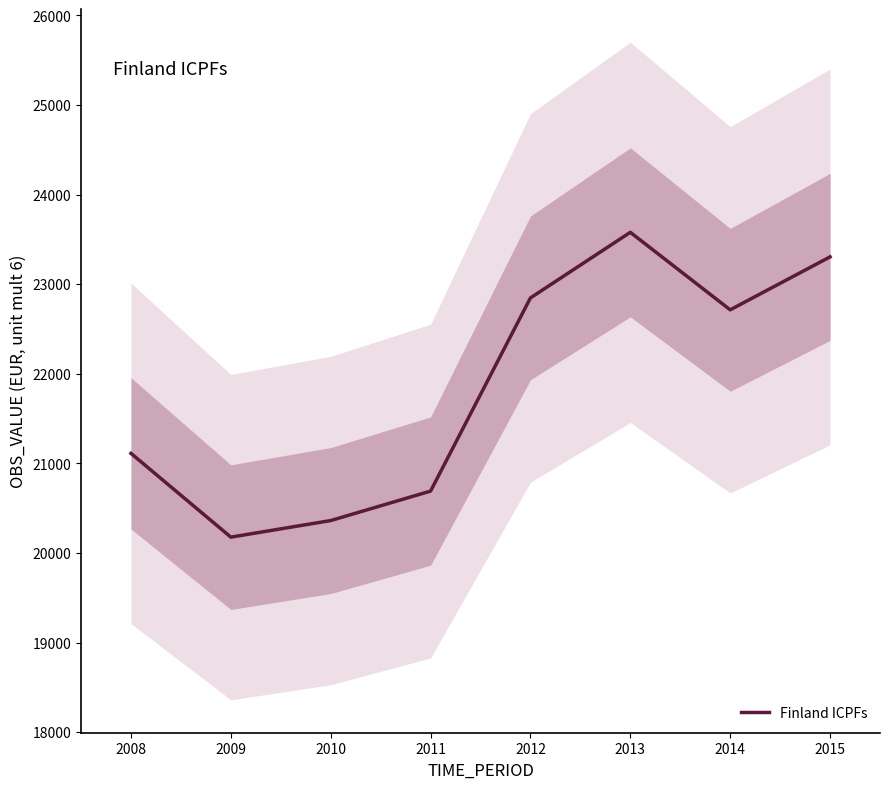

How many lines are shown in the chart?

1